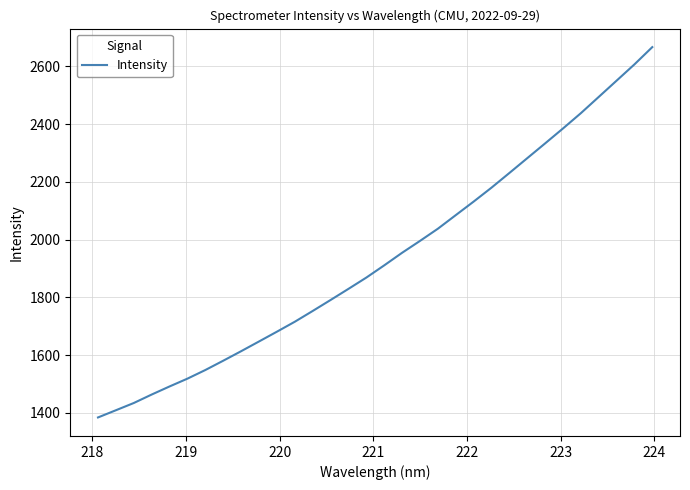

What is the difference between the maximum and minimum values?

1283.5